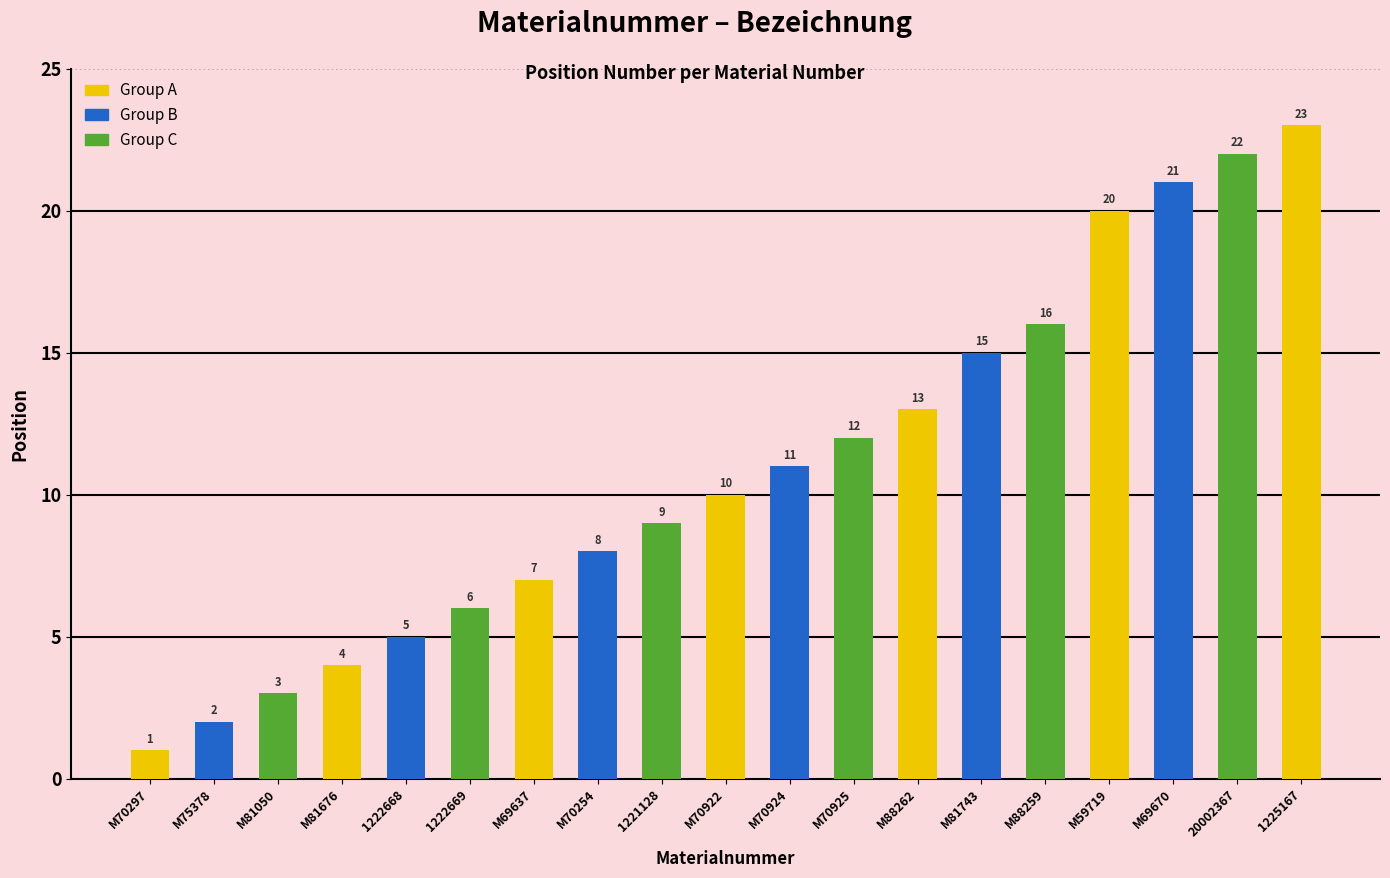

Where is the data nearest to the value 12?

M70925